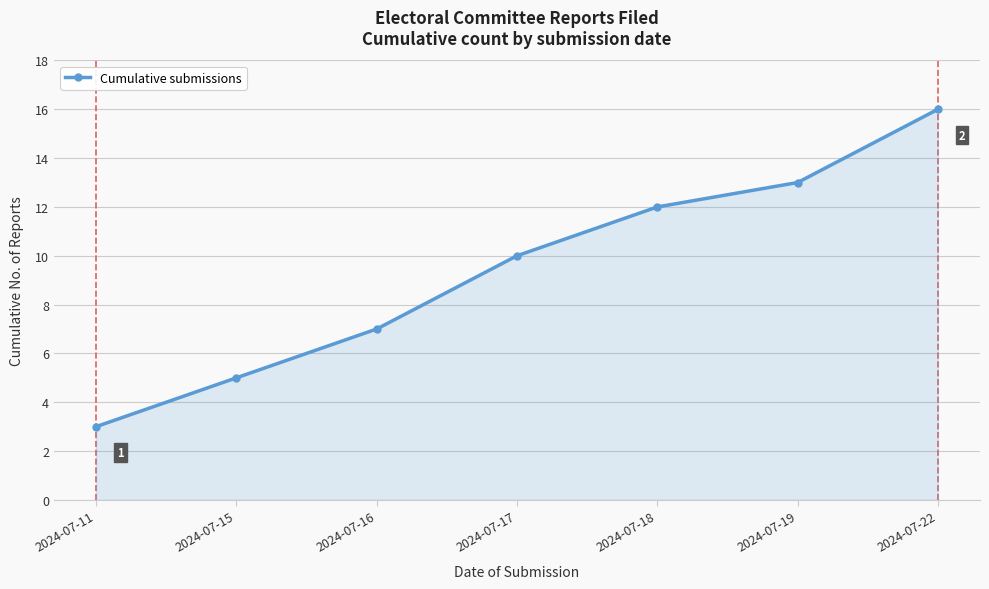

Count the number of categories in the chart.

7